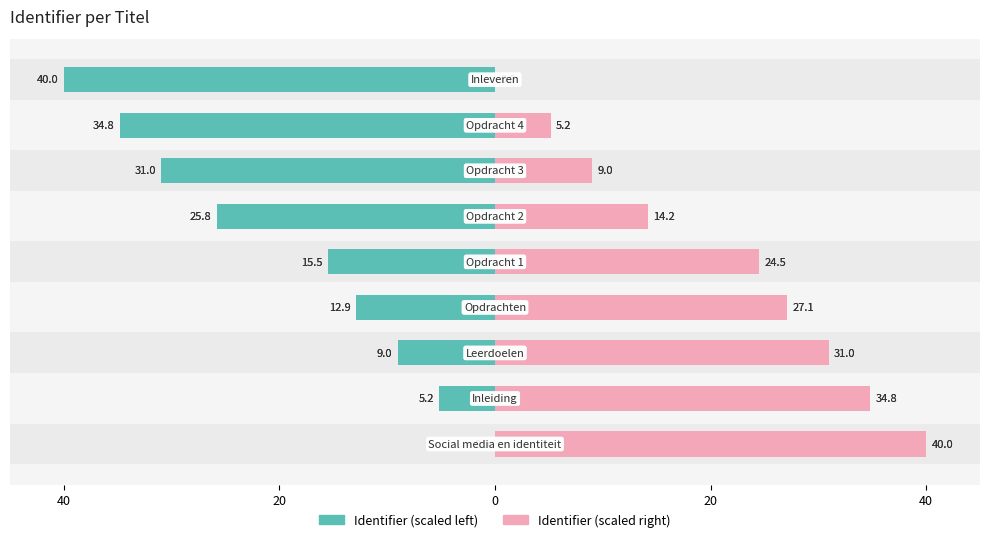

What is the total value across all series at 7?

-29.7